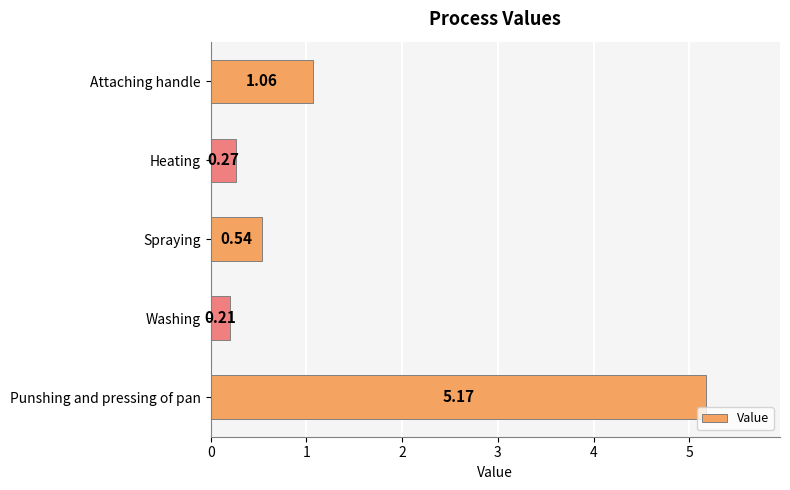

What is the label of the 2nd bar from the bottom?

Washing